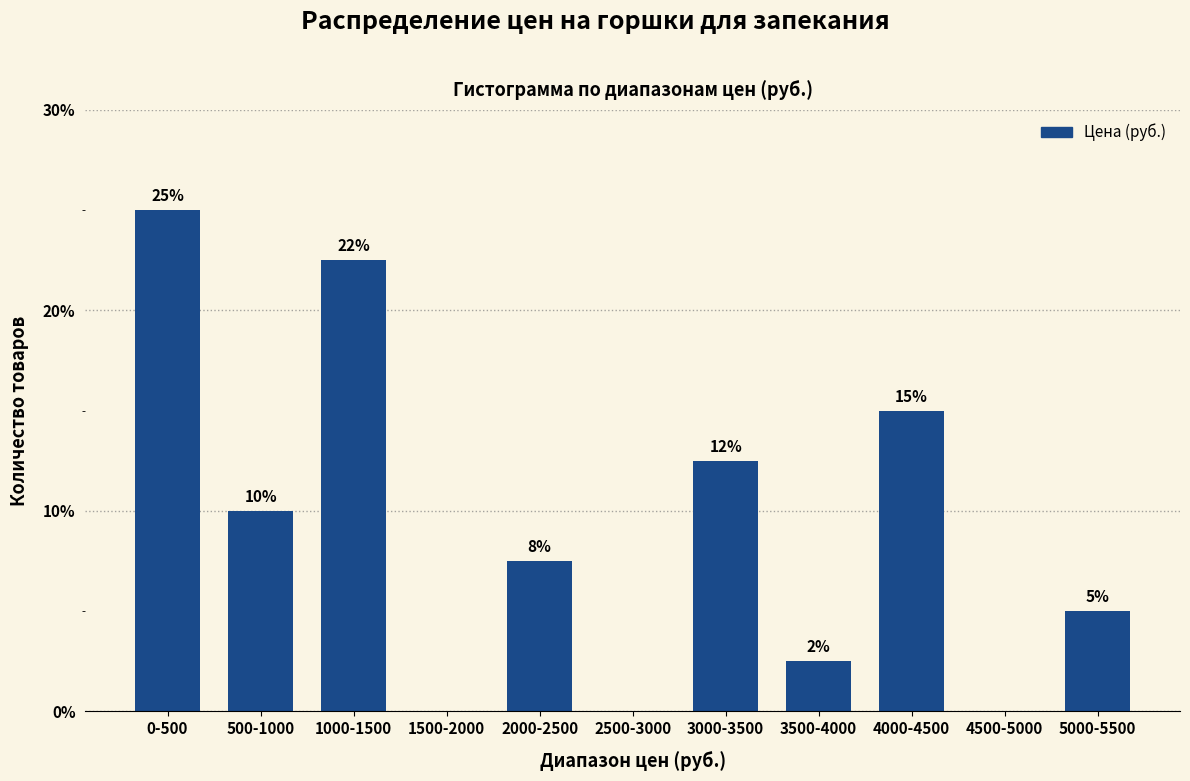

What is the greatest value displayed?

25.0